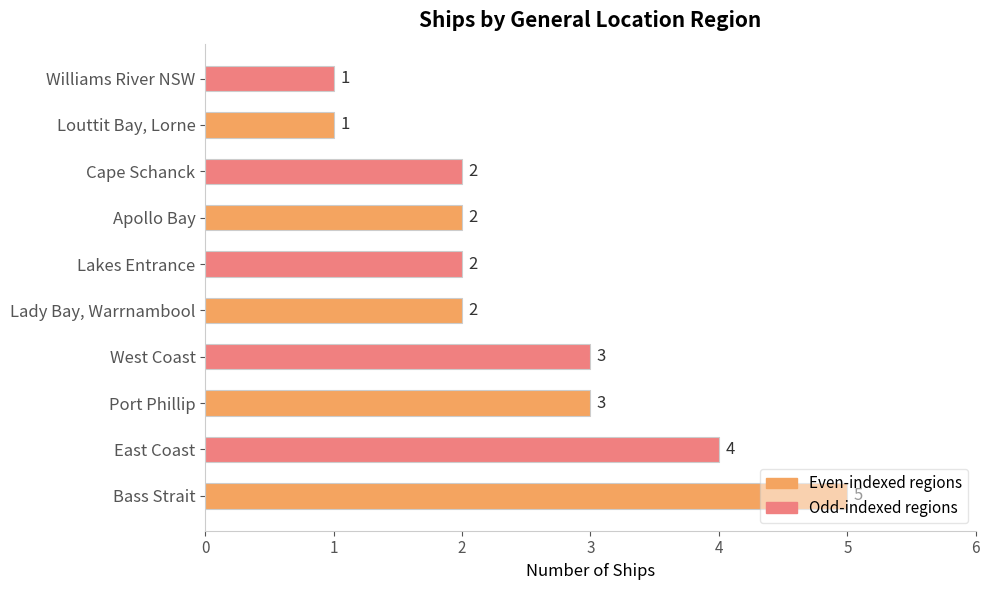

Between West Coast and Bass Strait, which is larger?

Bass Strait